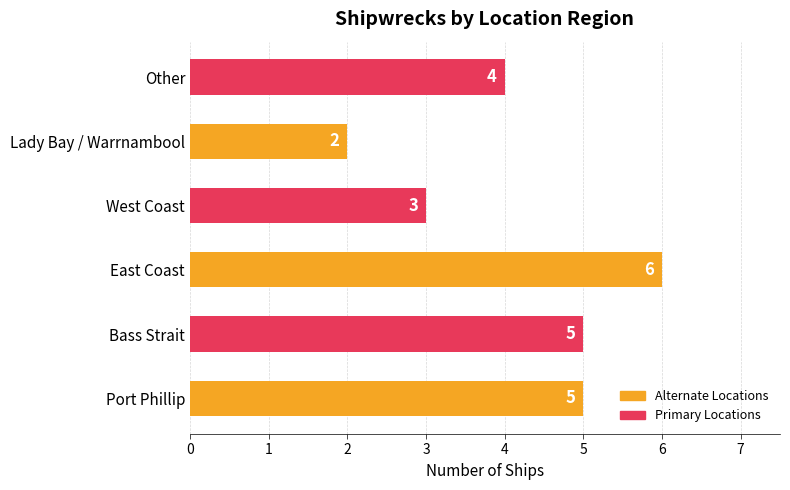

What is the change in value from East Coast to West Coast?

-3